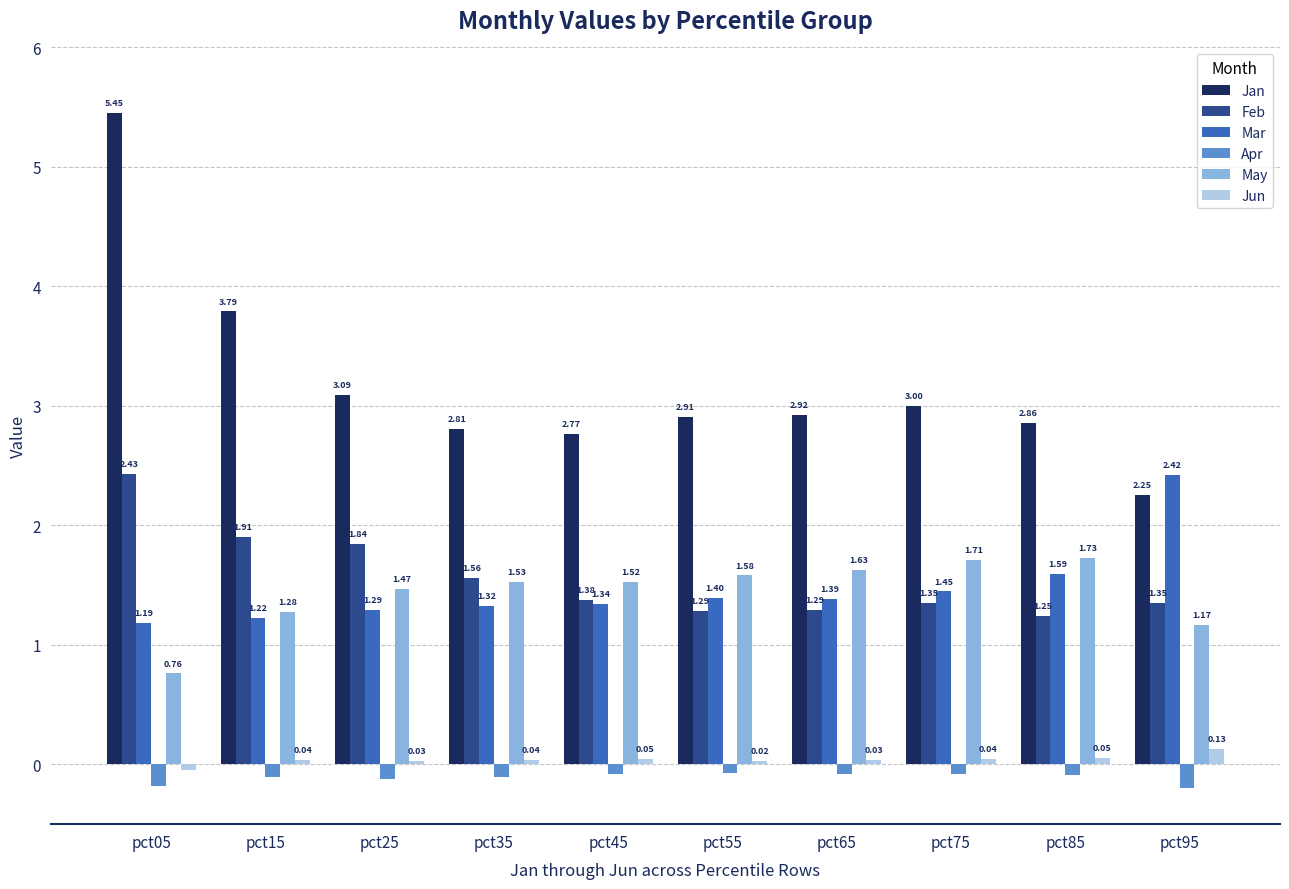

Rank the series by their maximum value, from lowest to highest.

Apr, Jun, May, Mar, Feb, Jan